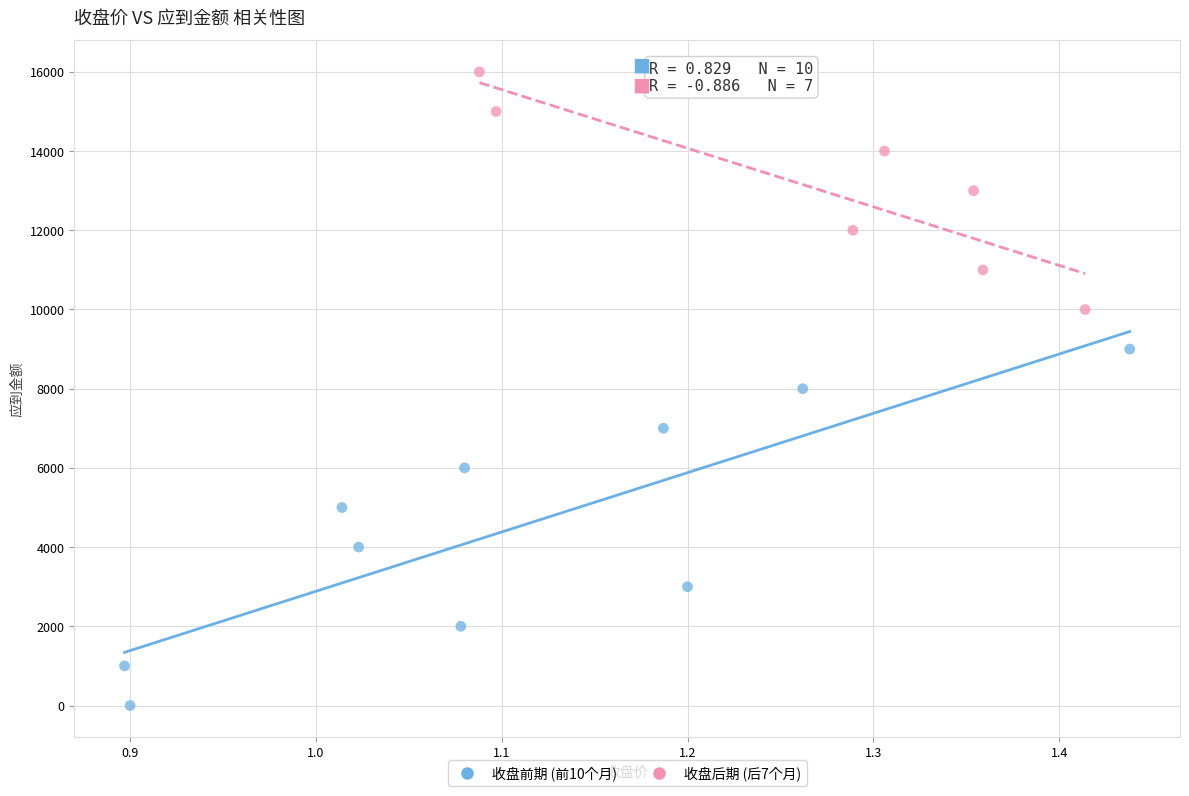

Which series has the widest spread of Y values?

收盘前期 (前10个月)